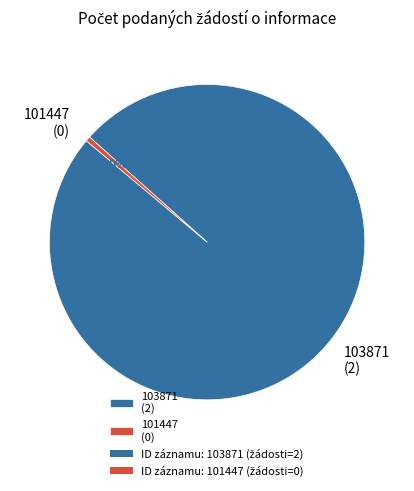

Is 103871 the majority of the pie?

Yes